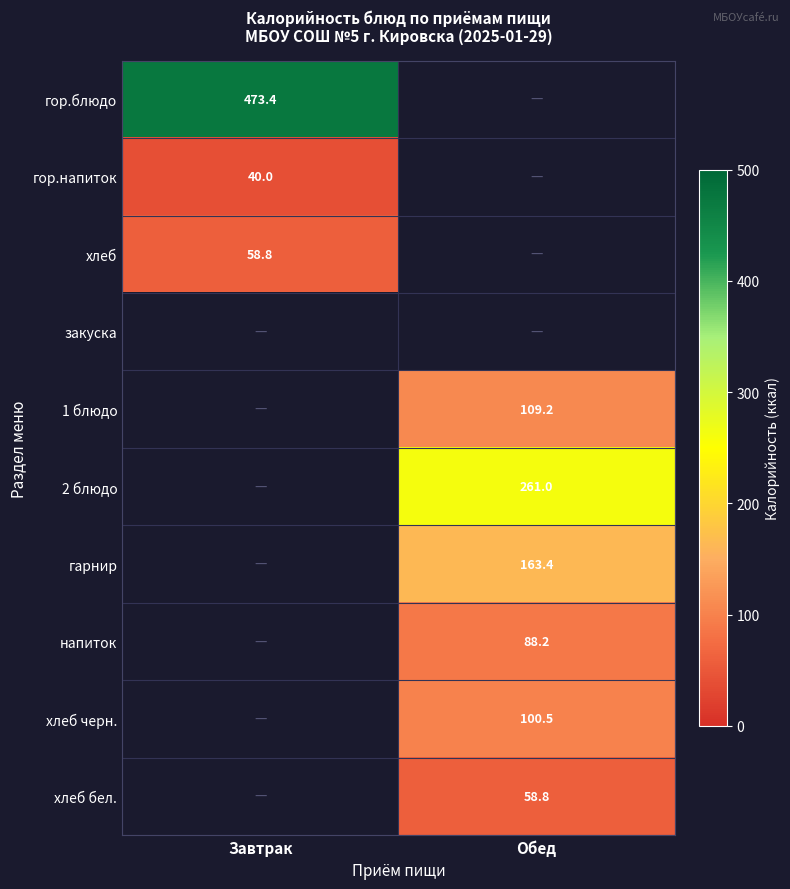

List the labels in order of гор.напиток value, largest first.

Завтрак, Обед